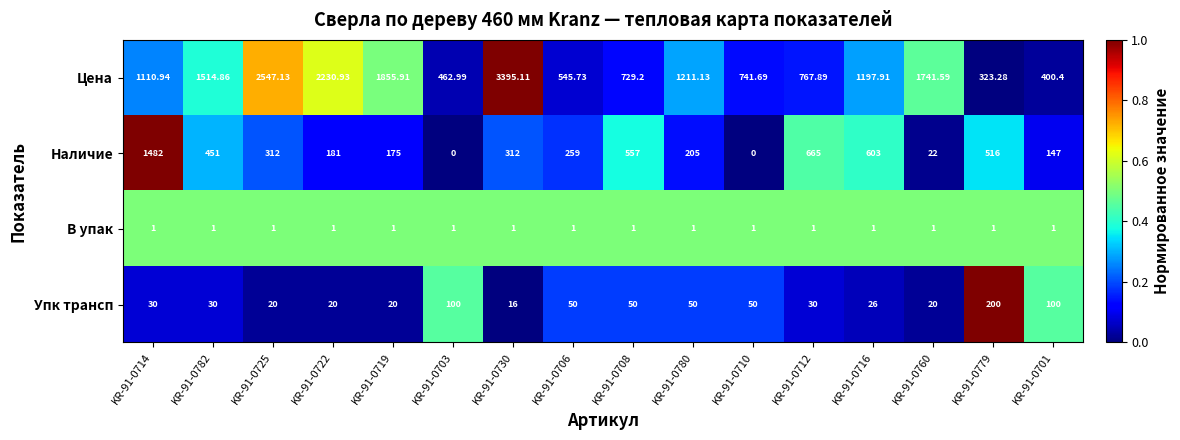

Count the number of data series in this chart.

4